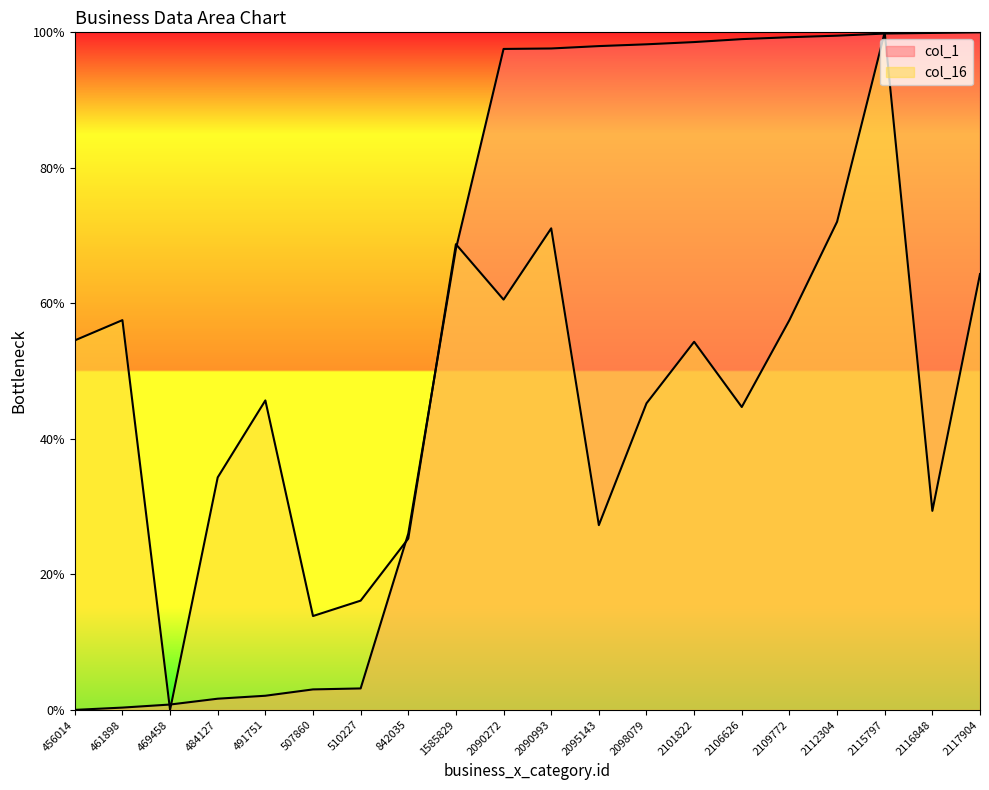

Is the value of col_16 at 842035 greater than the value of col_1 at 842035?

No